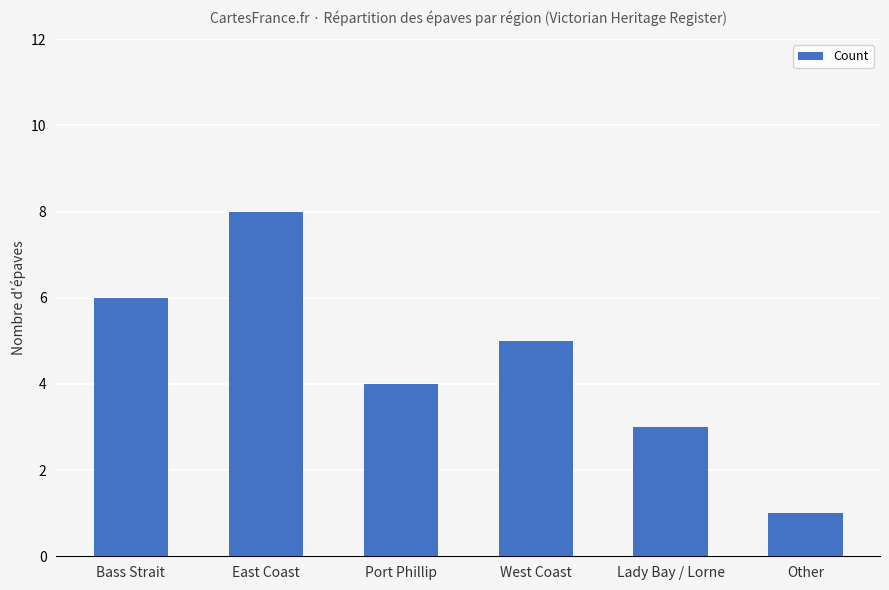

How many values are below 5?

3